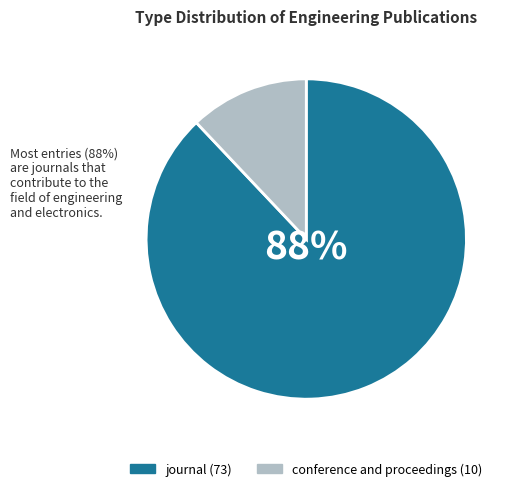

To the nearest percent, what percentage of the pie is conference and proceedings?

12%